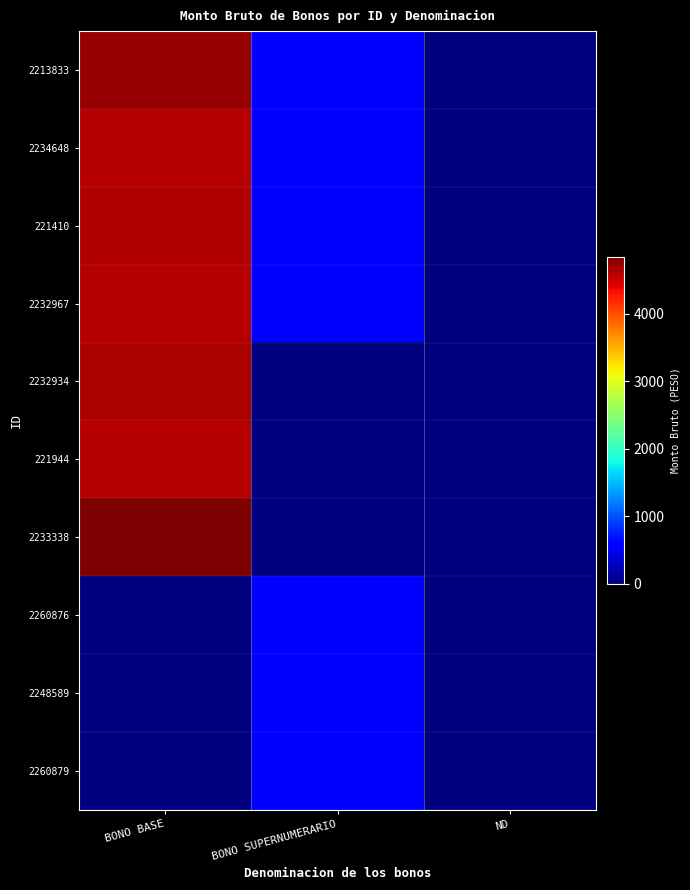

At BONO BASE, list the series in order from largest to smallest.

2233338, 2213833, 2232934, 221410, 2234648, 2232967, 221944, 2260876, 2248589, 2260879